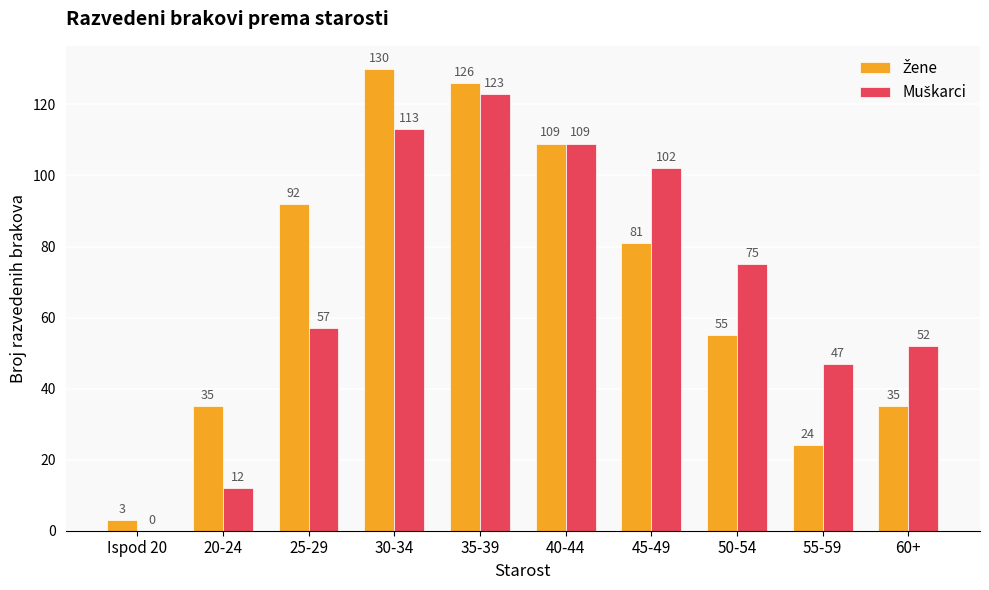

What is the total value across all series at 40-44?

218